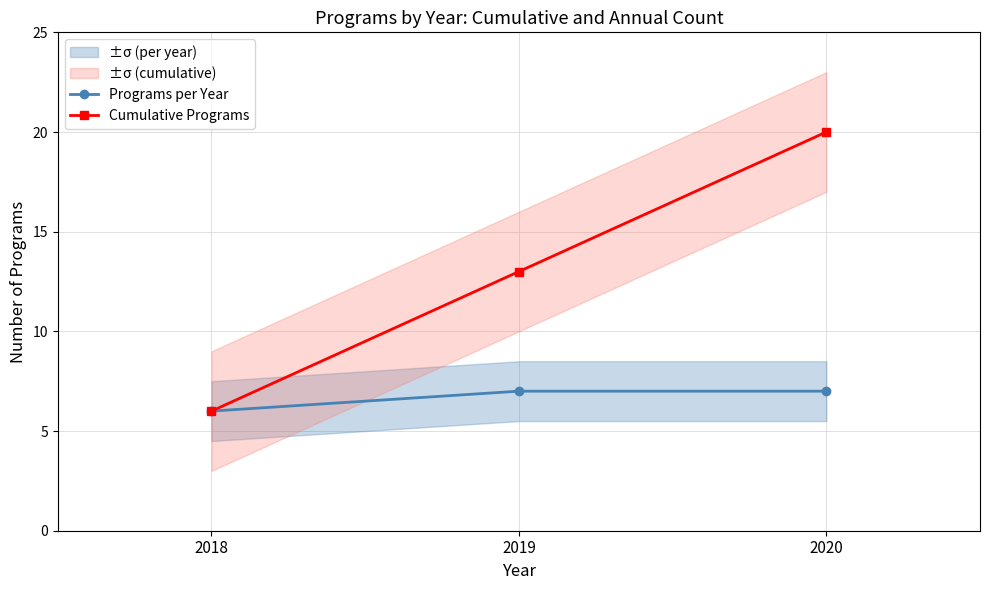

What is the maximum value shown in the chart?

20